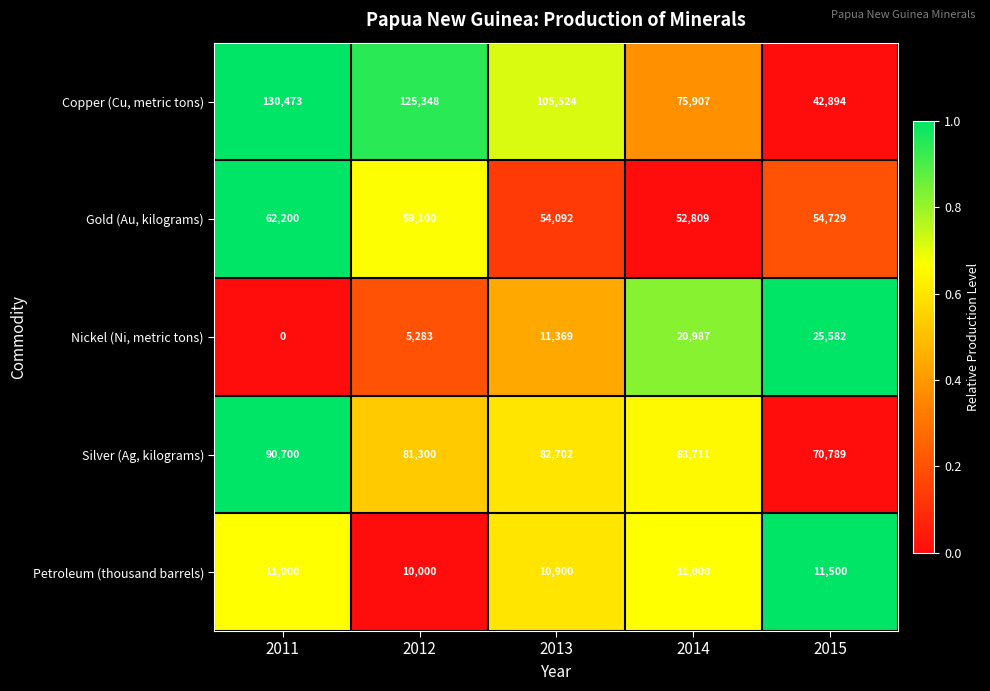

What is the average value of the Petroleum (thousand barrels) series?

10880